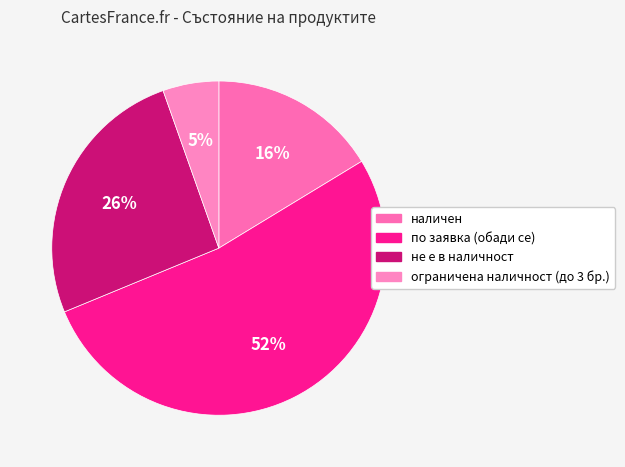

To the nearest percent, what is the difference between the largest and smallest slice percentages?

47%